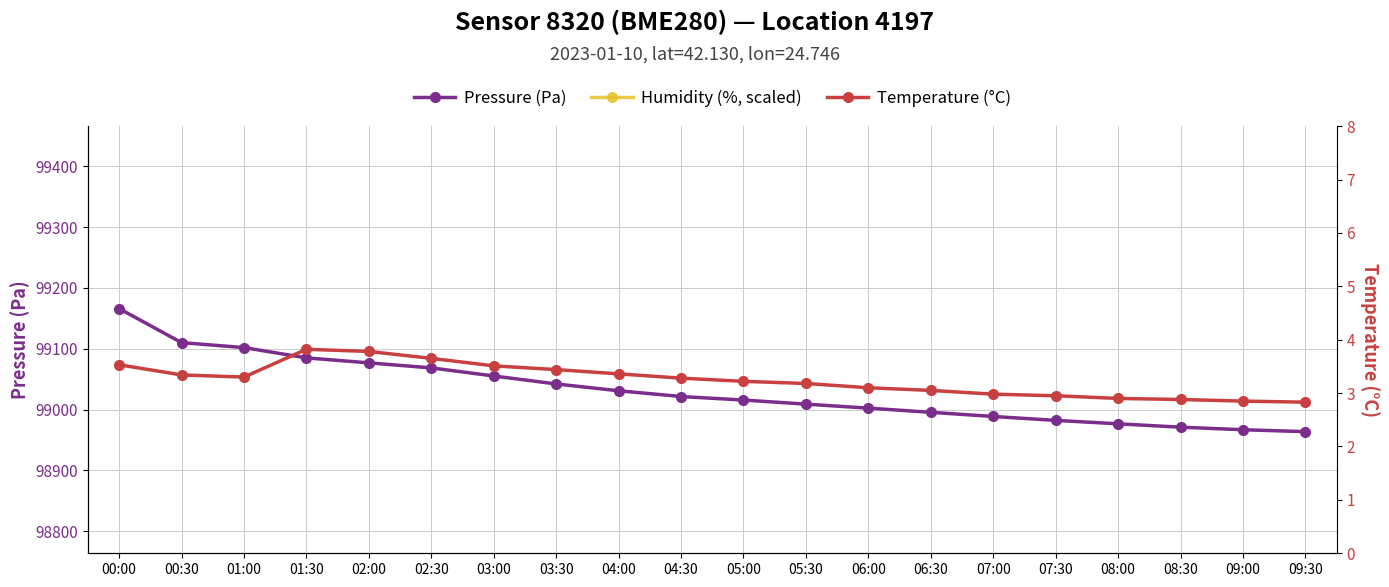

True or false: Pressure (Pa) and Temperature (°C) cross at least once.

False